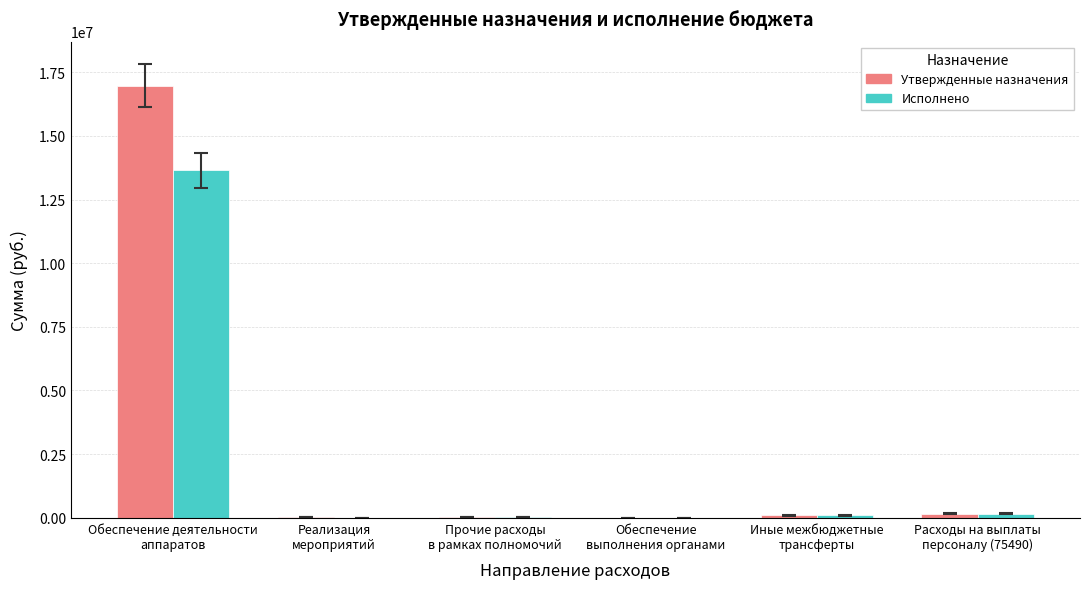

Where does the Утвержденные назначения series first go above 90000?

Обеспечение деятельности
аппаратов